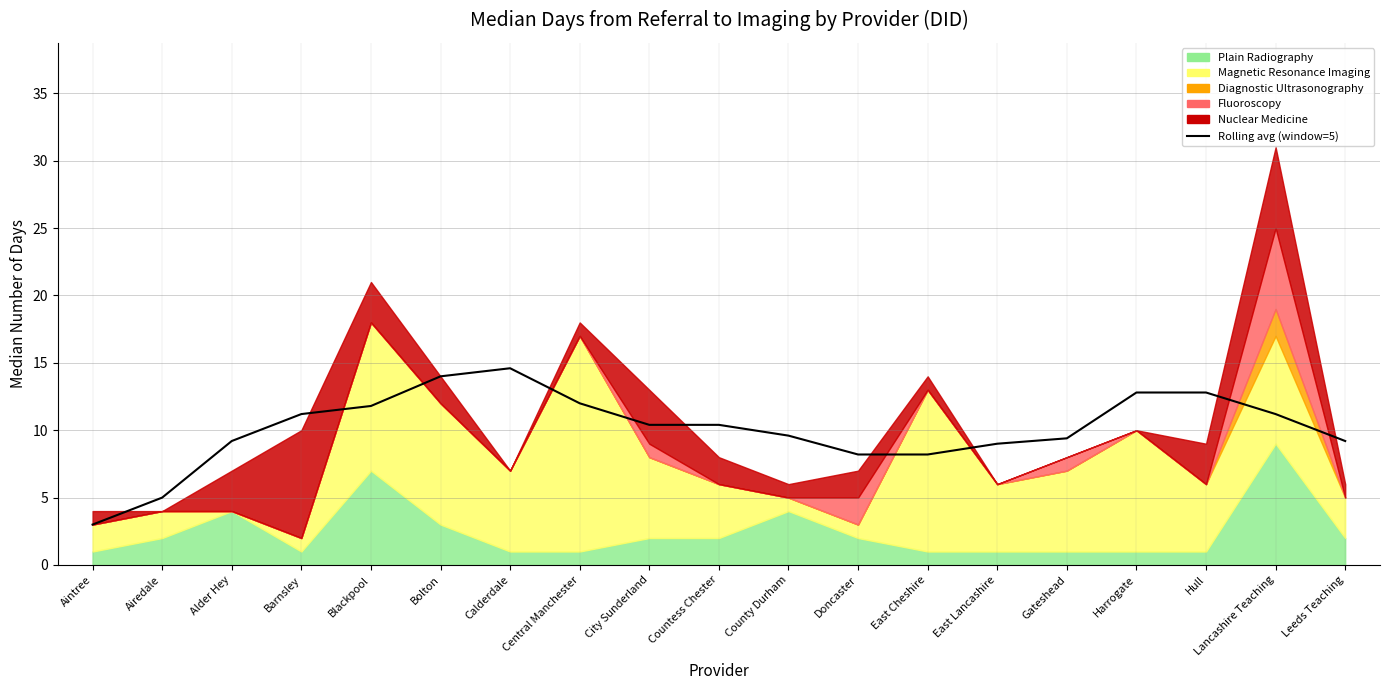

What is the difference between the values at Gateshead and East Lancashire?

0.4